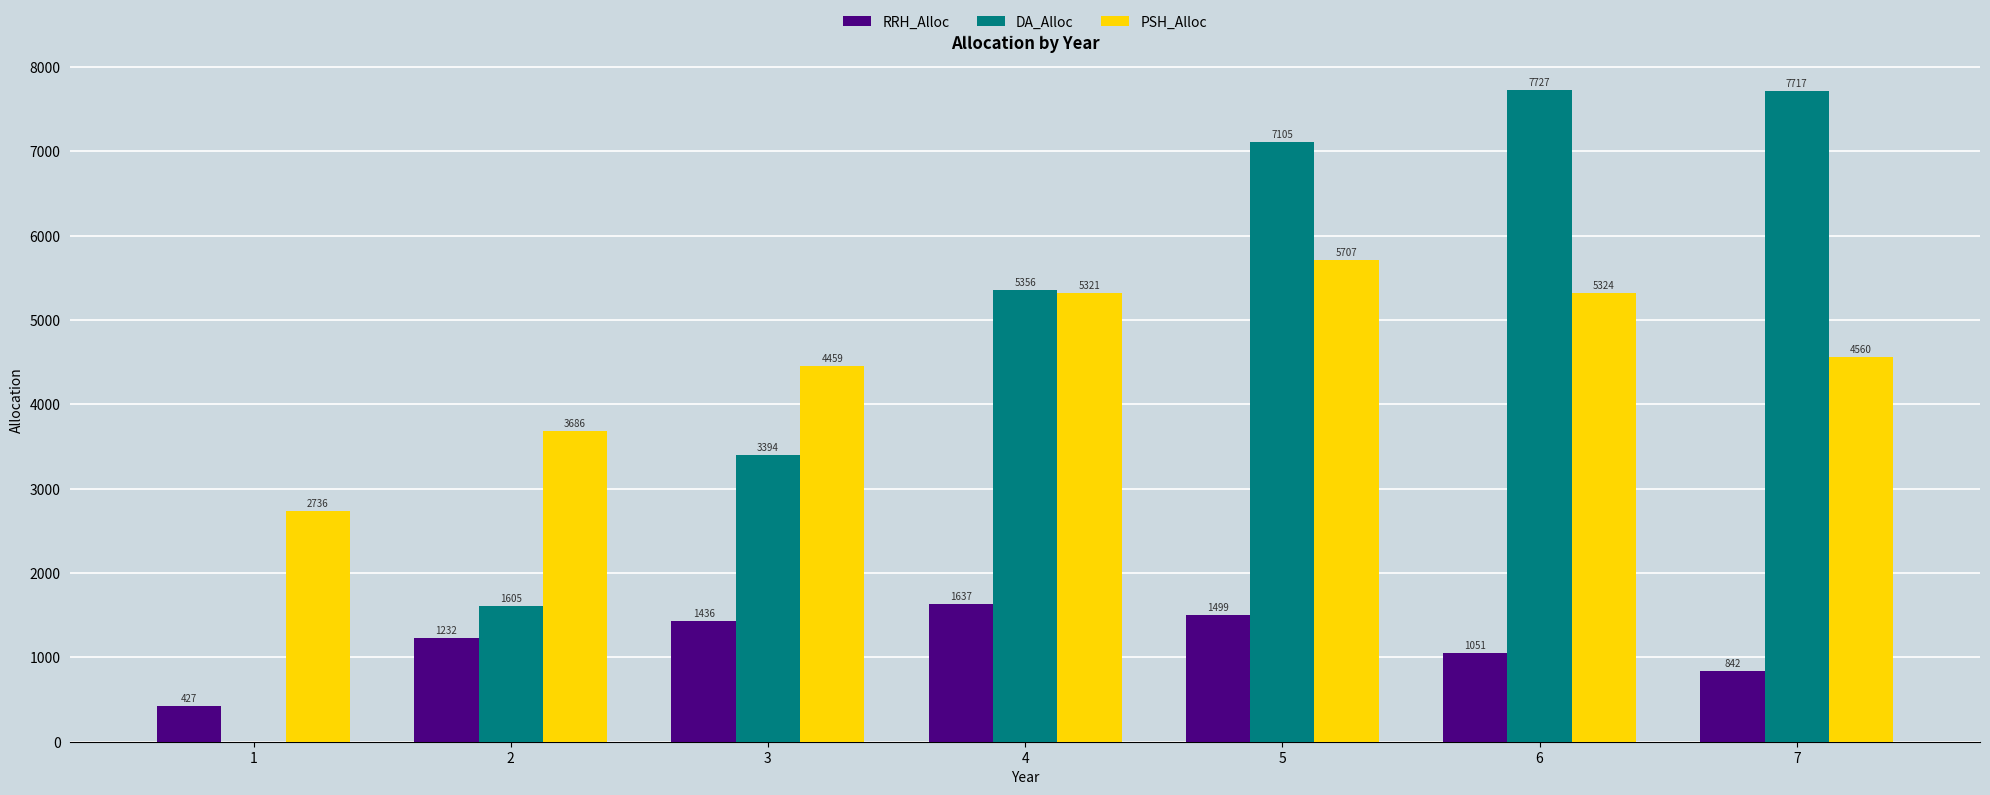

Which category has the highest value in the DA_Alloc series?

6